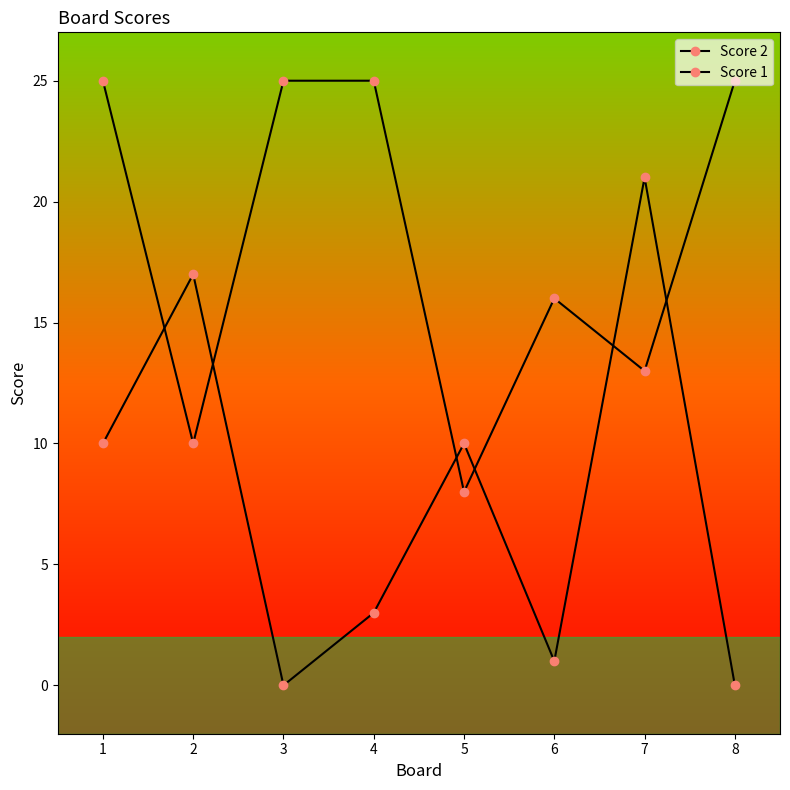

What is the sum of all Score 1 values?

147